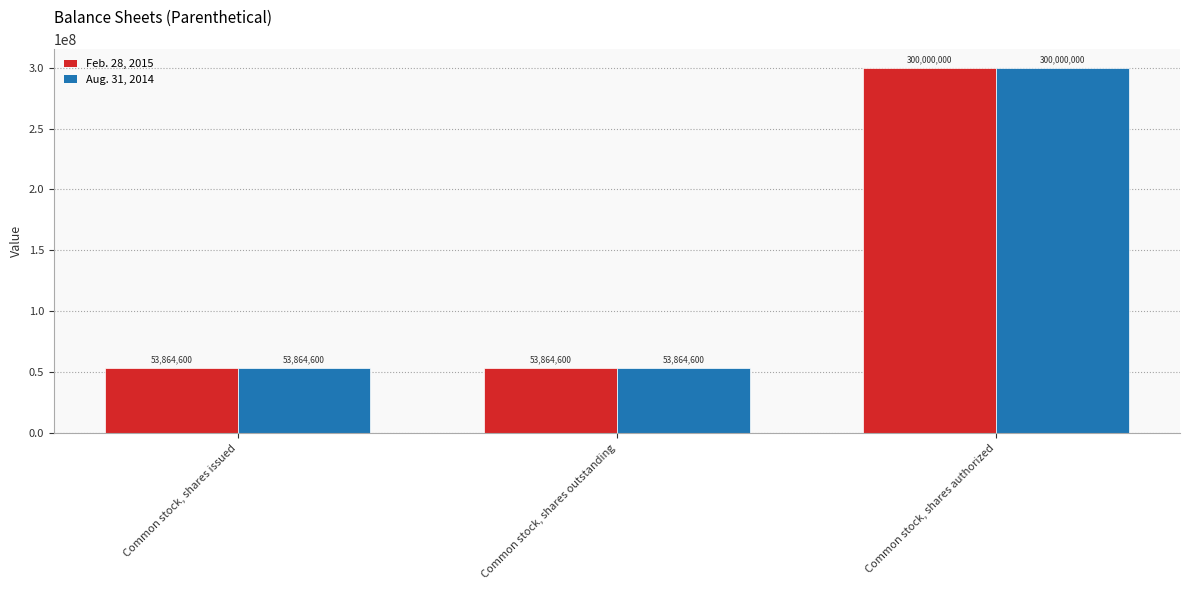

What is the greatest value displayed?

300000000